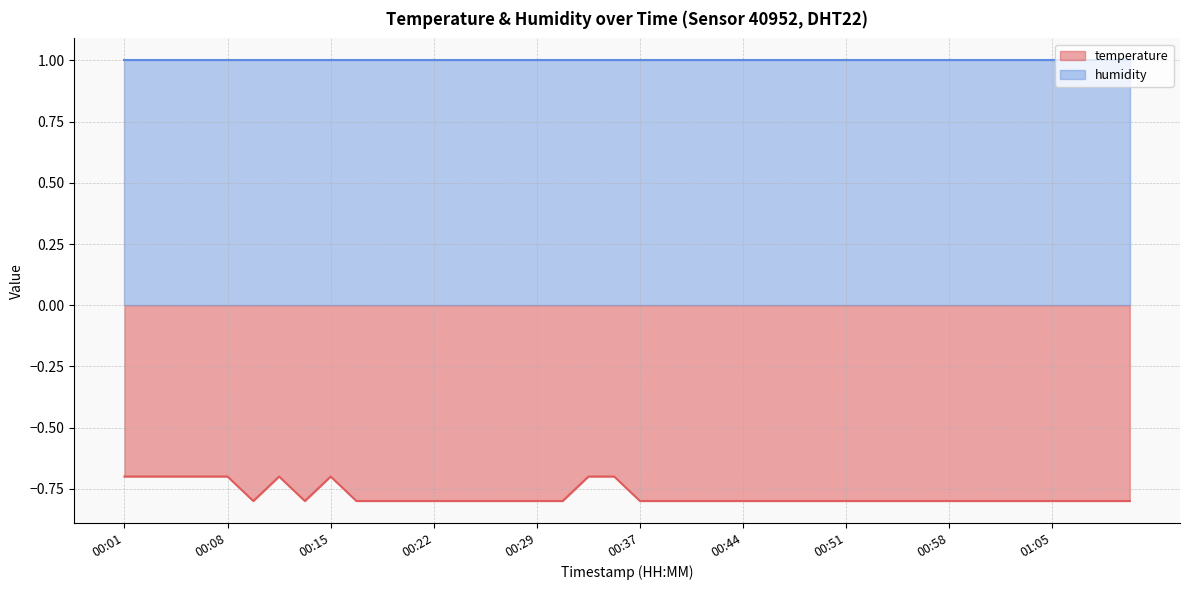

Is it true that the value at 00:31 is -0.8?

True